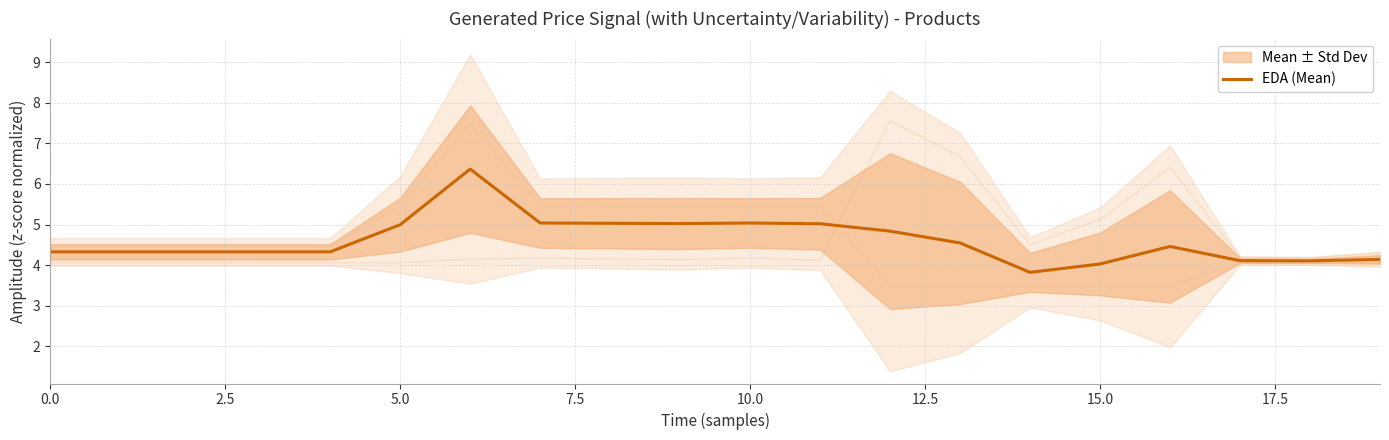

The value of EDA (Mean) at 15.0 is 2.8. True or false?

False